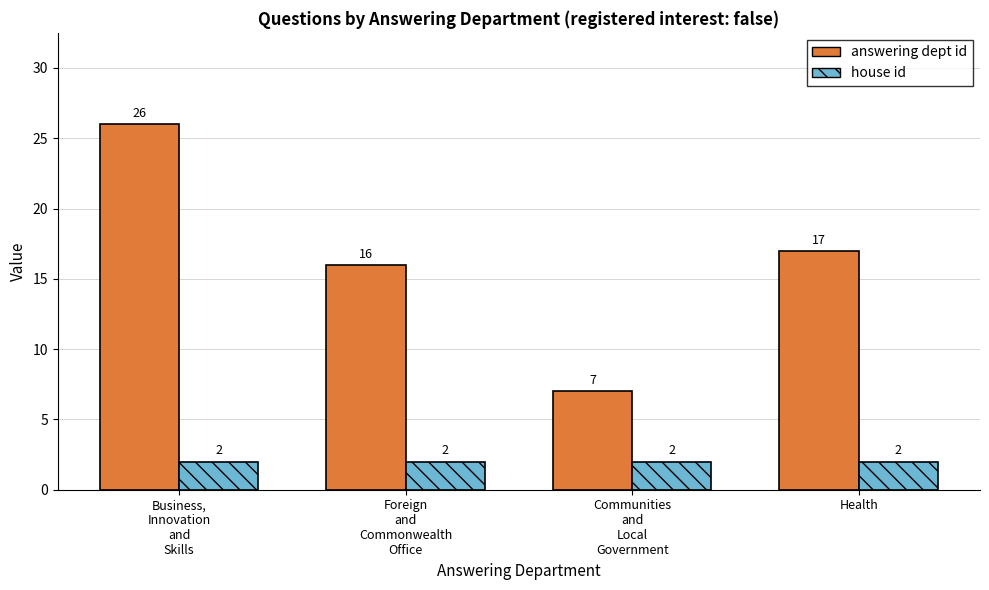

What is the label of the 2nd bar from the left?

Foreign
and
Commonwealth
Office